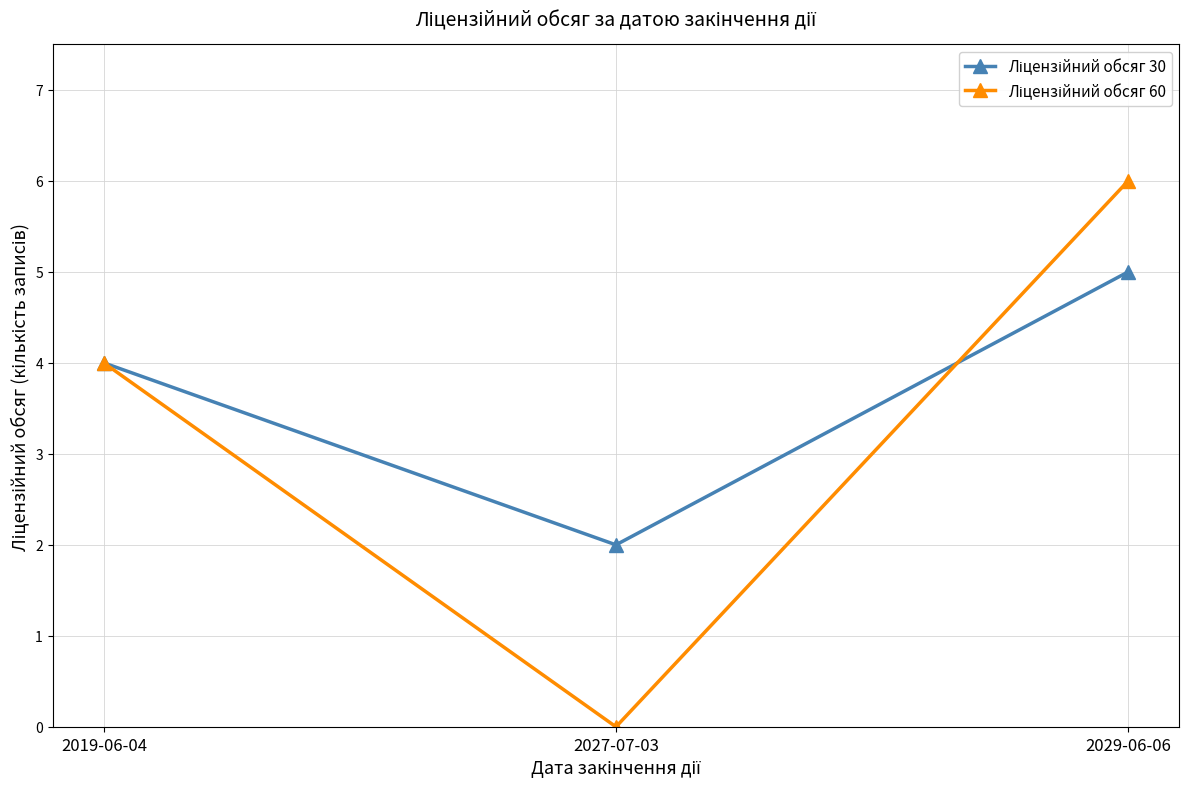

What is the total value across all series at 2027-07-03?

2